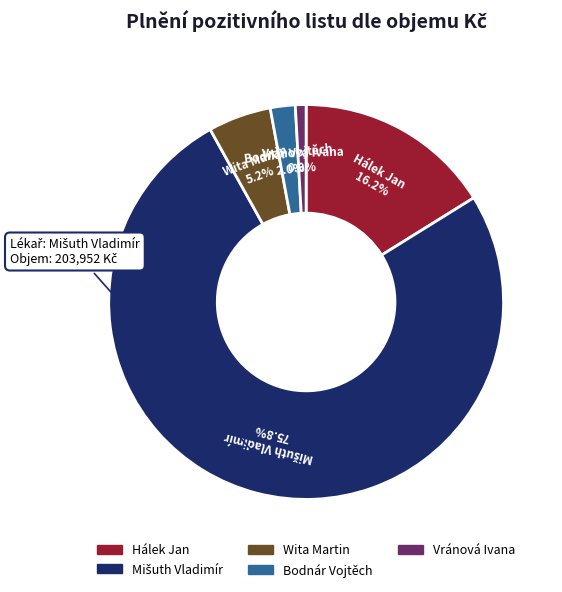

Count the number of slices in the pie.

5